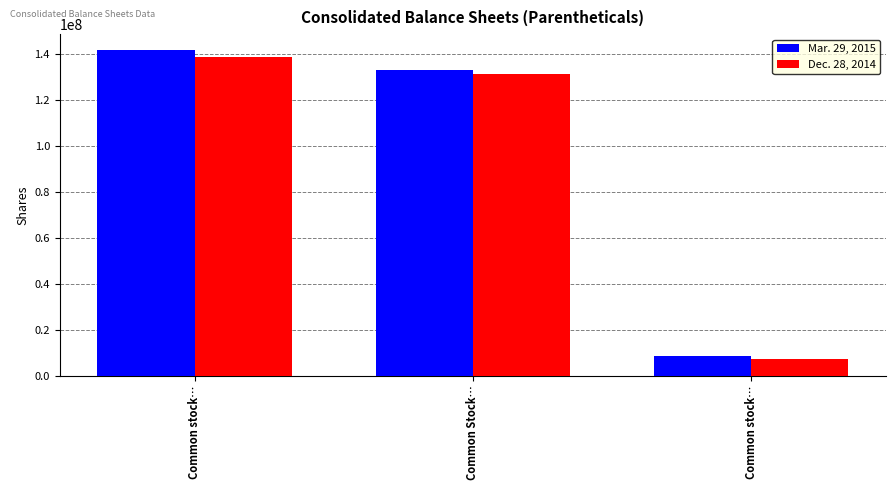

What are all the series names shown in the legend?

Mar. 29, 2015, Dec. 28, 2014